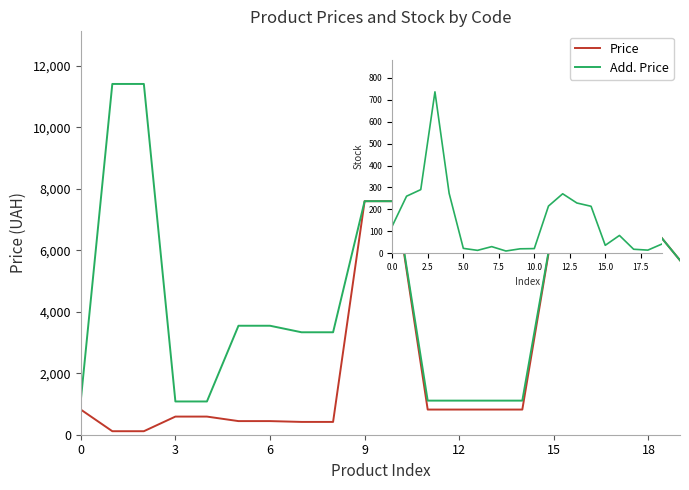

Which series has the widest spread of values?

Add. Price